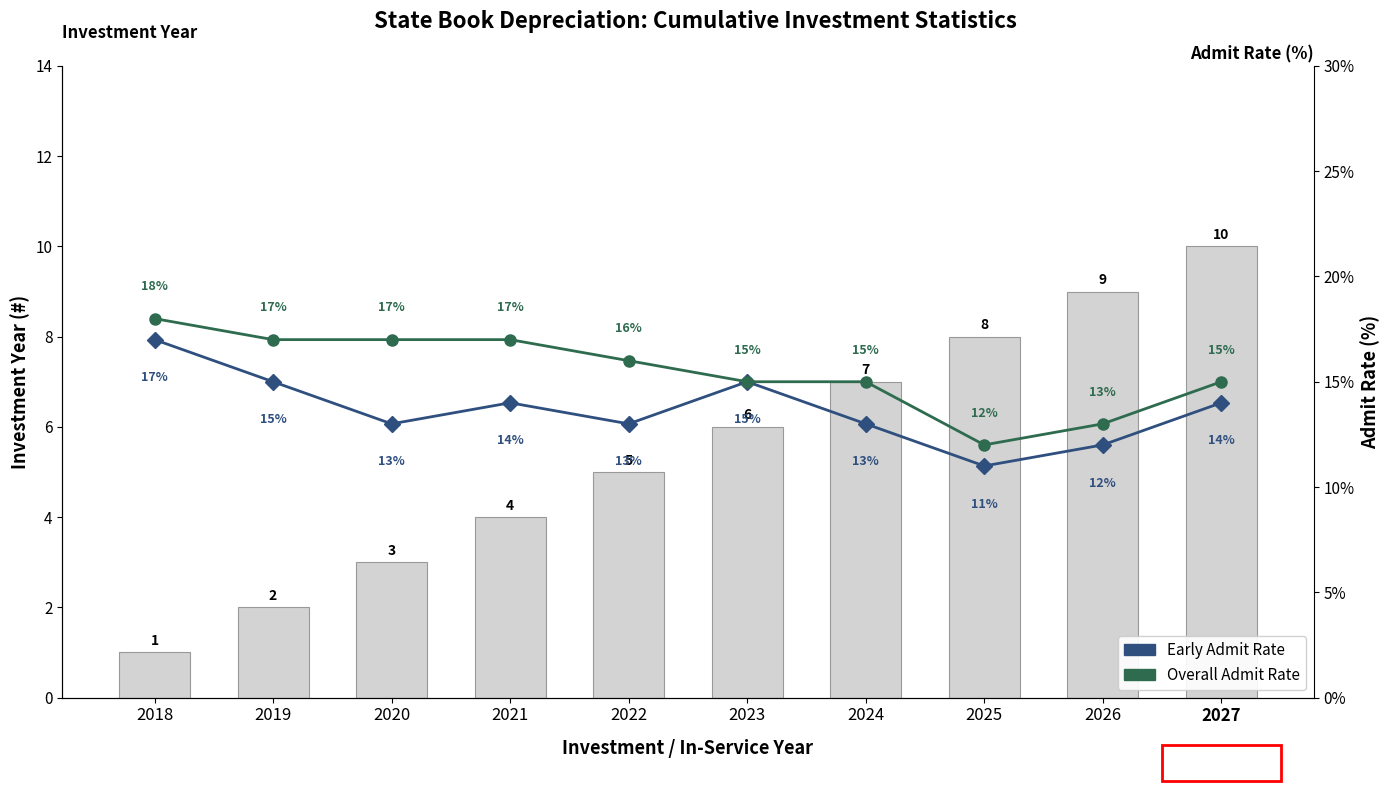

At how many categories does at least one series exceed 11?

10